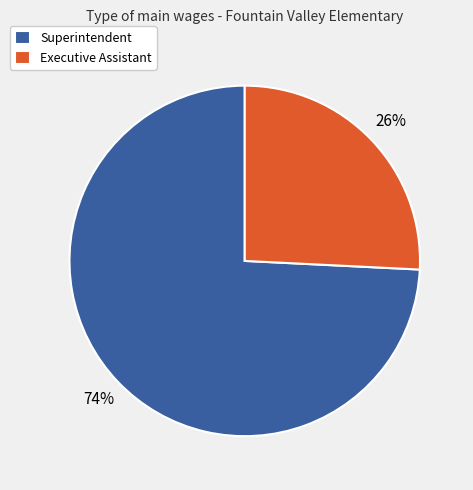

To the nearest percent, what portion does Executive Assistant represent?

26%